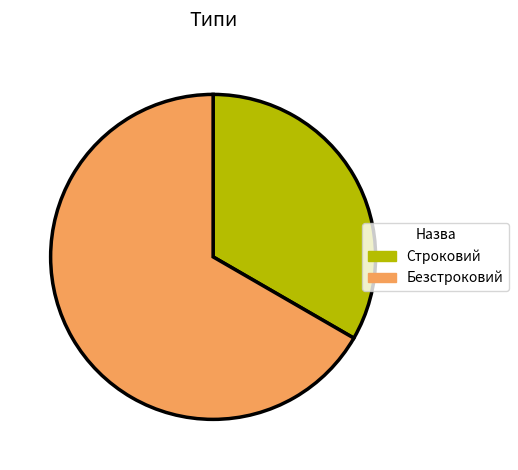

Do Безстроковий and Строковий together represent more than half of the pie?

Yes